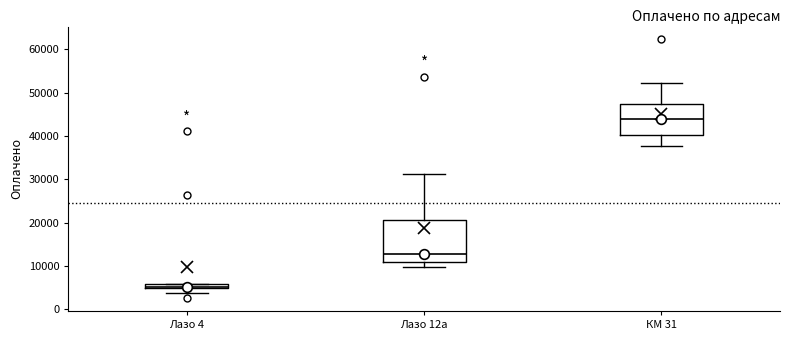

Where does the lower whisker of the box for Лазо 12а end on the y-axis? The values are not printed on the chart, so give them approximately, as read against the axis.

10000